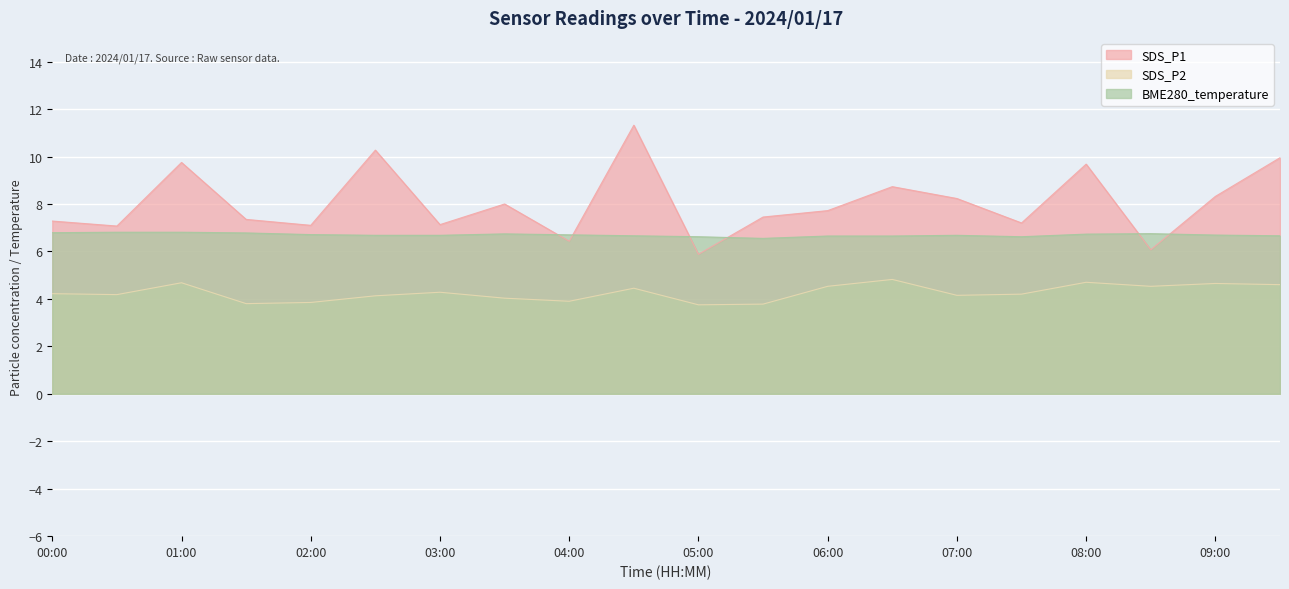

How many values in the SDS_P1 series are below 7?

3